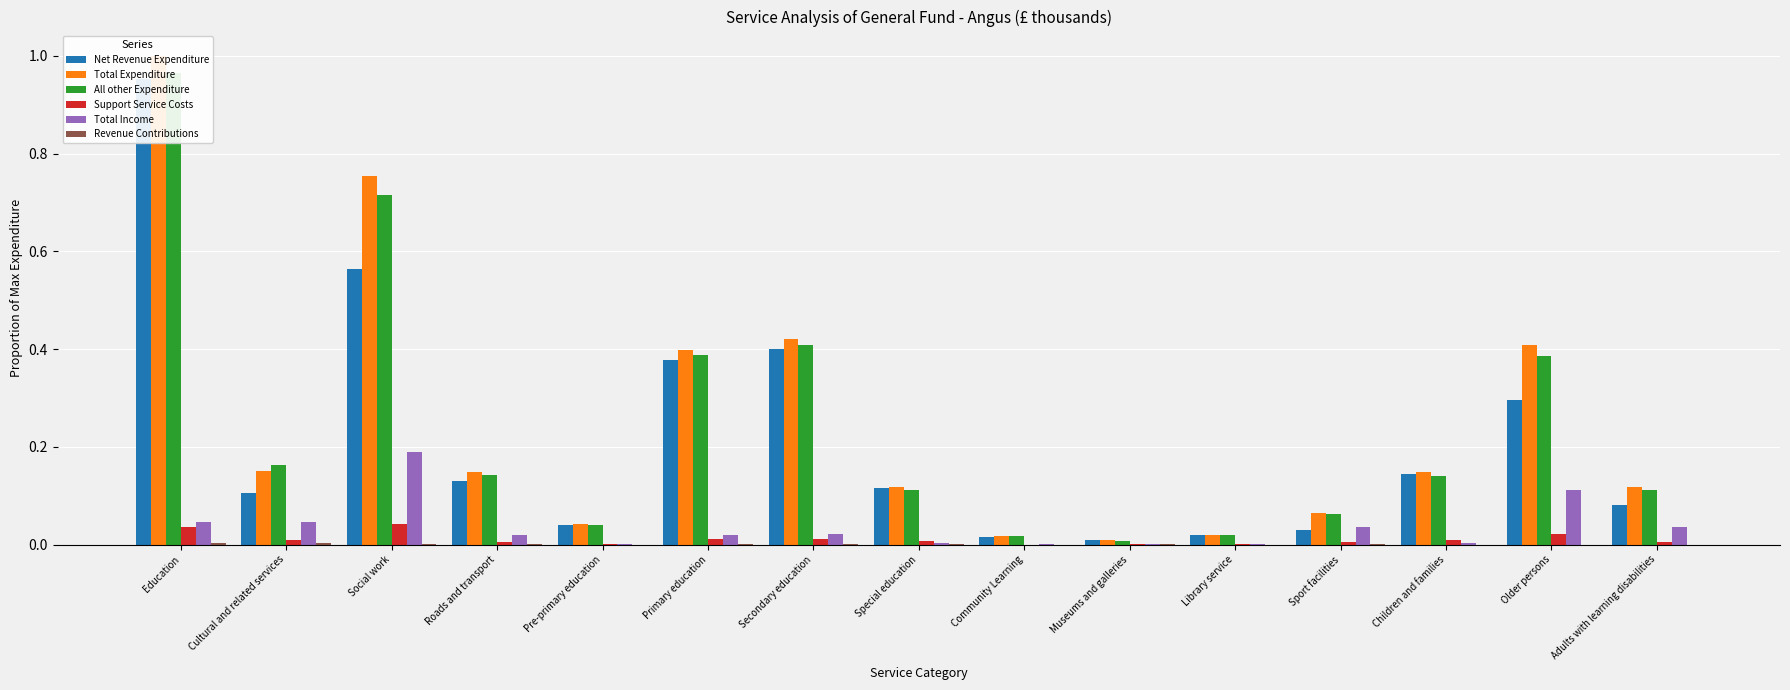

What is the value of the All other Expenditure bar at the 12th from the left?

0.1